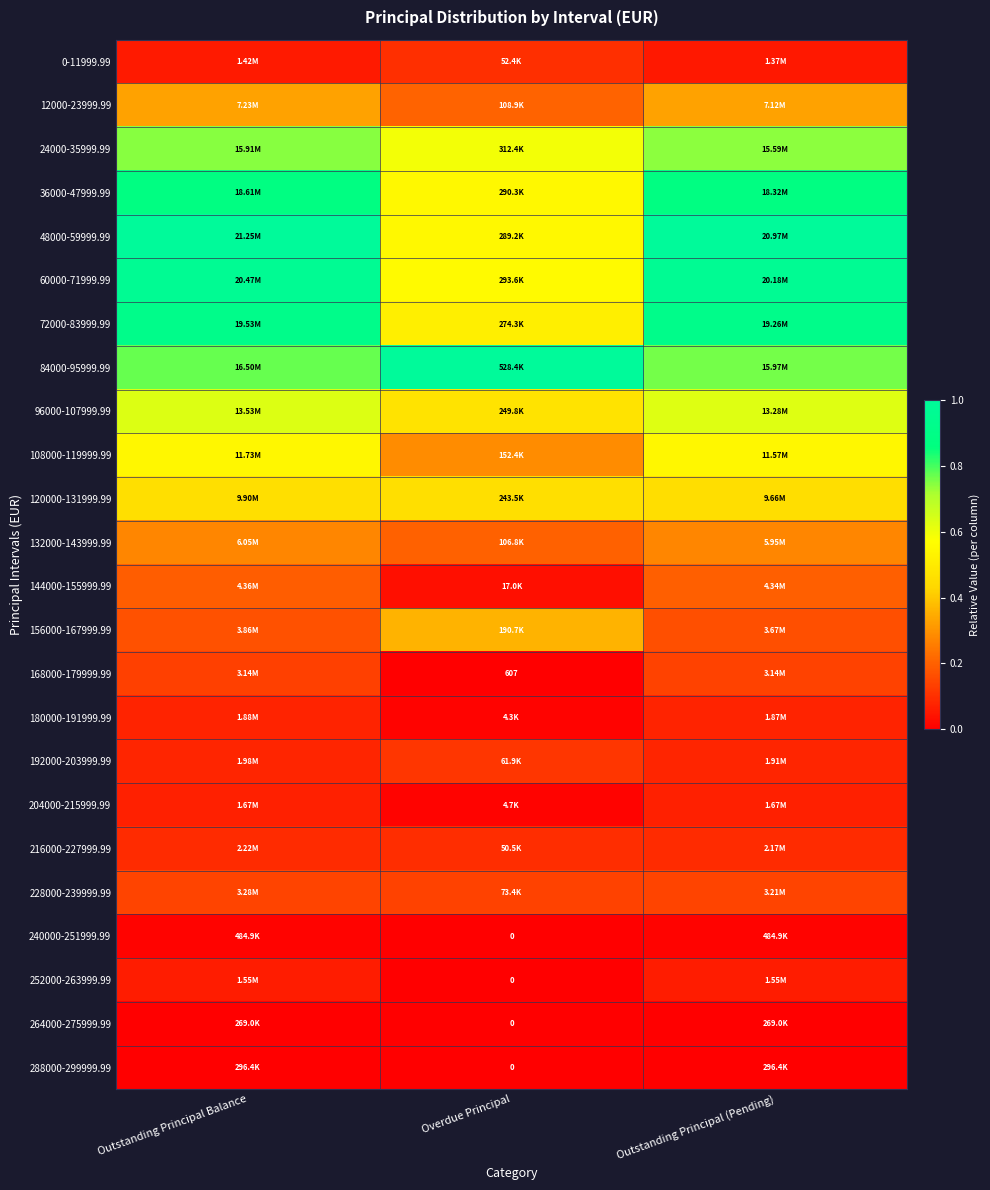

Is it true that 192000-203999.99 equals 0.1 at Overdue Principal?

True